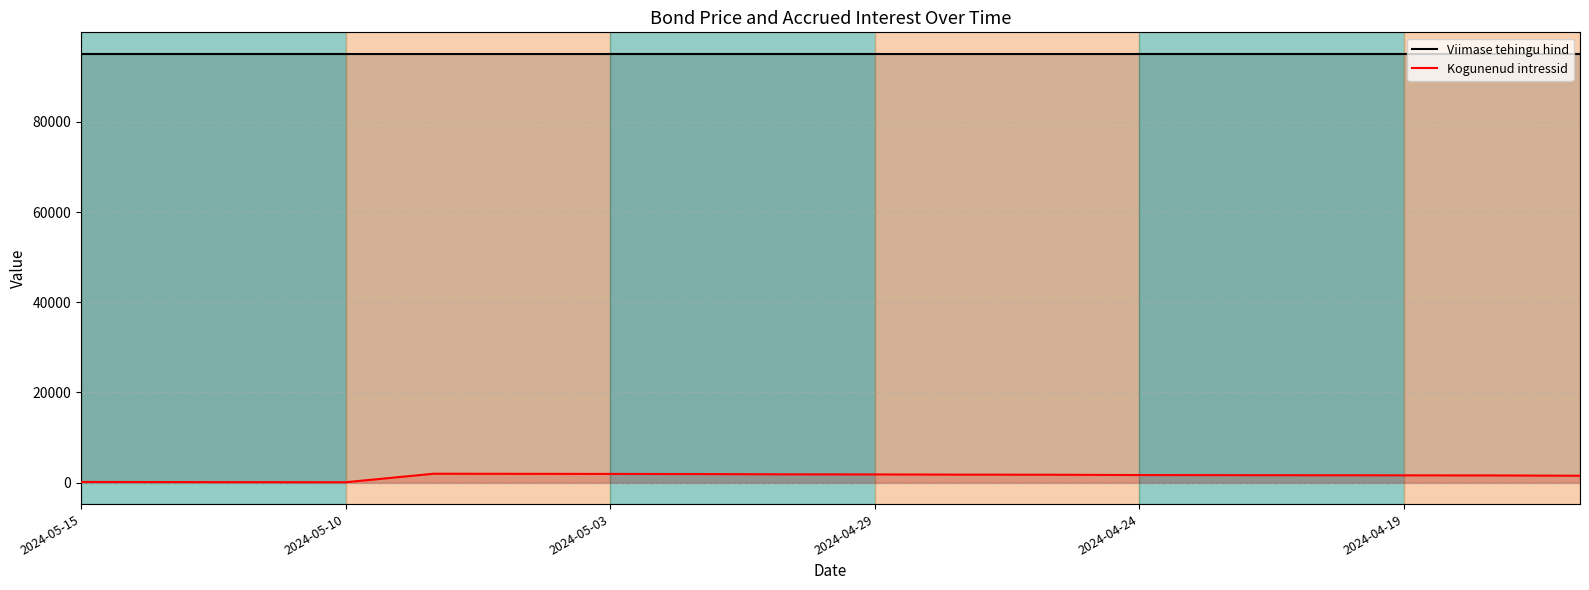

At which label is Viimase tehingu hind closest to 95133?

2024-05-15